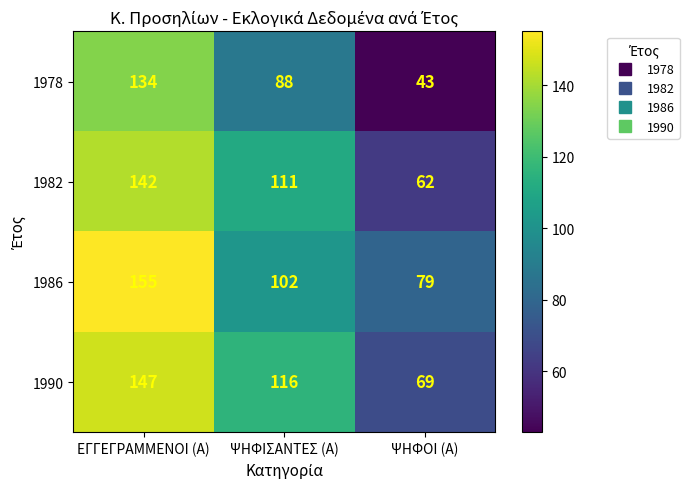

How many values in the 1982 series are below 111?

1